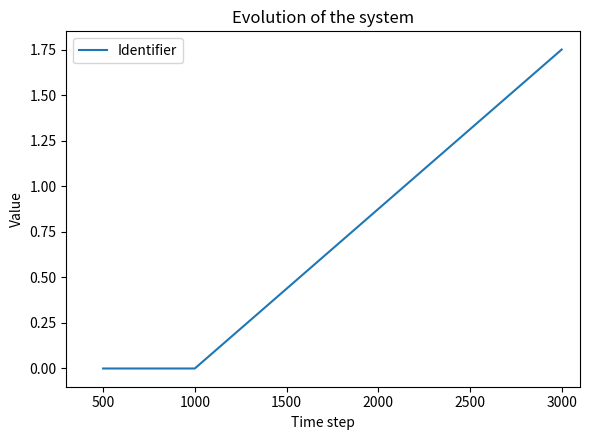

What is the average value?

0.6